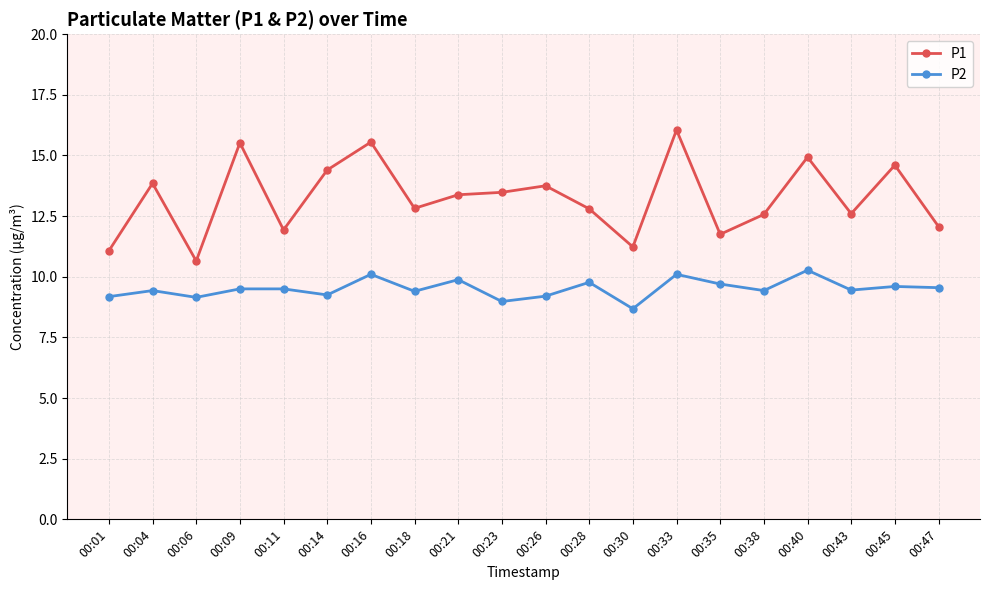

How many values in the P1 series exceed 13?

10